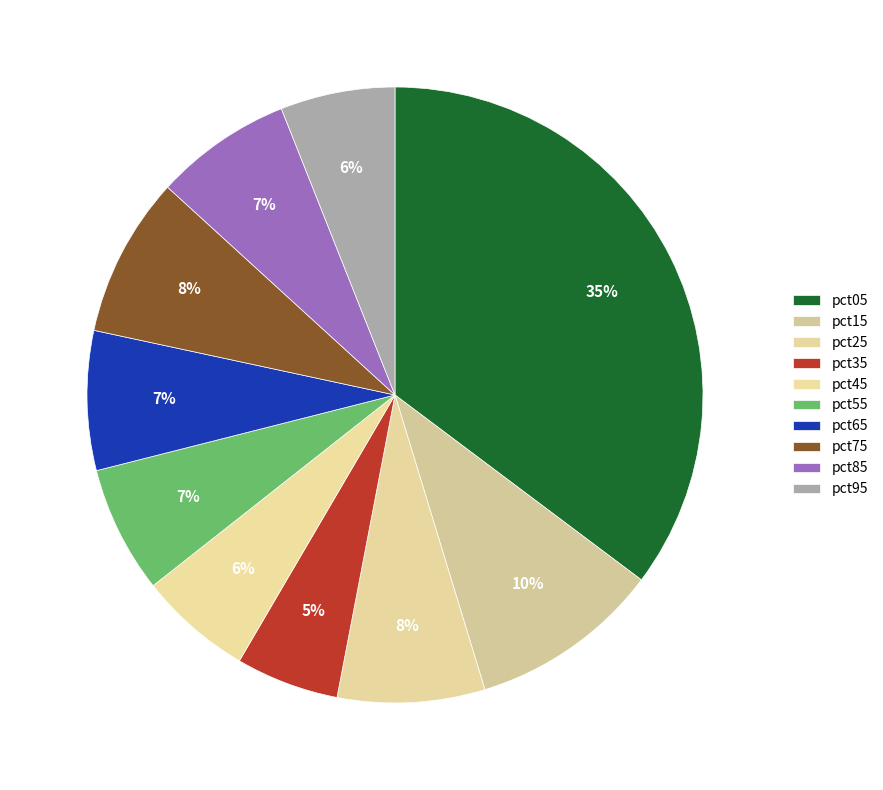

Which category has the biggest portion of the pie?

pct05